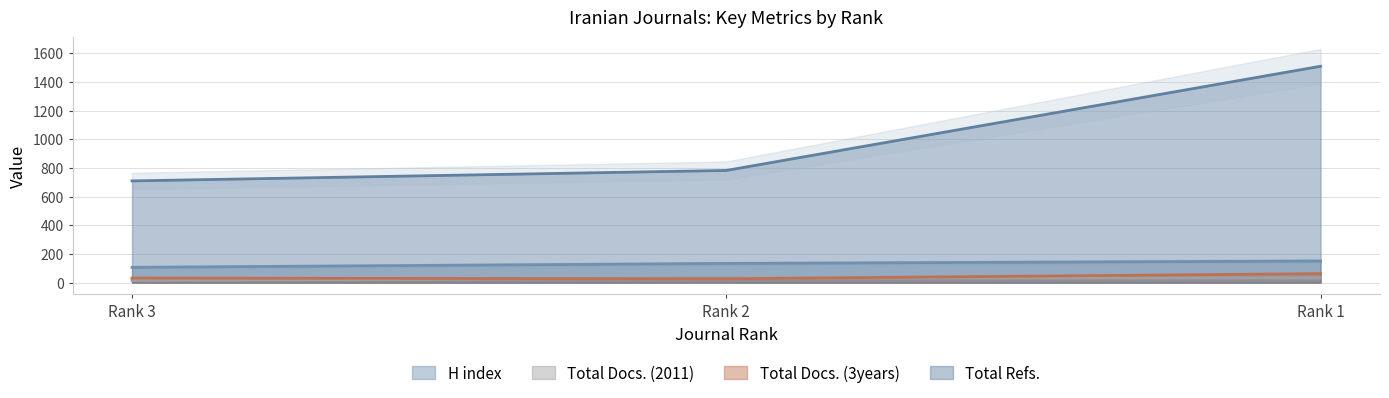

At which label is H index closest to 129?

Rank 2